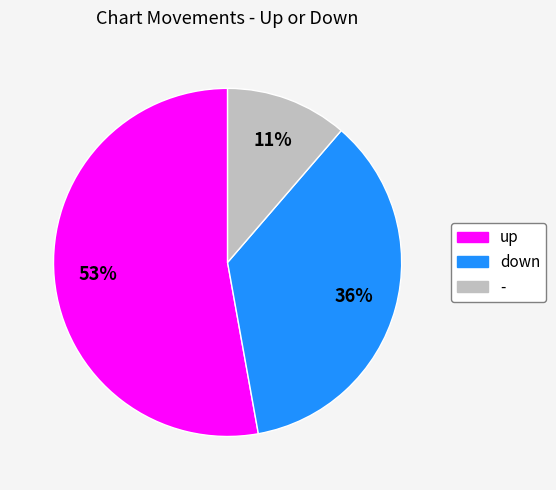

To the nearest percent, what is the combined percentage of down and up?

89%